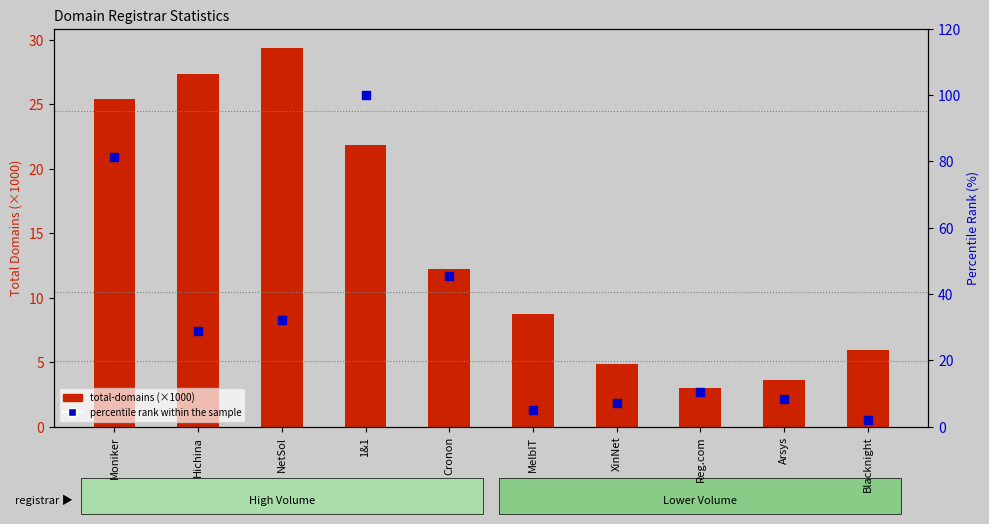

At which category is the sum across all series the highest?

1&1